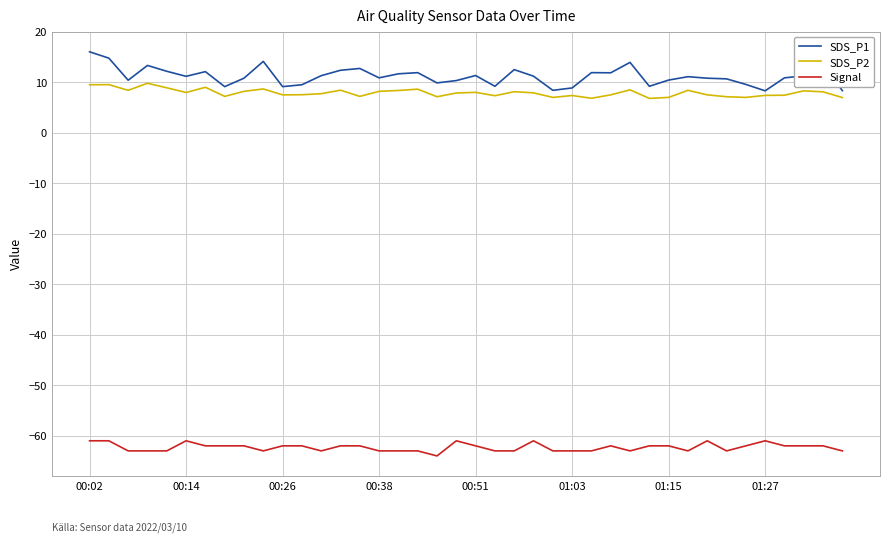

What is the maximum value for Signal?

-61.0